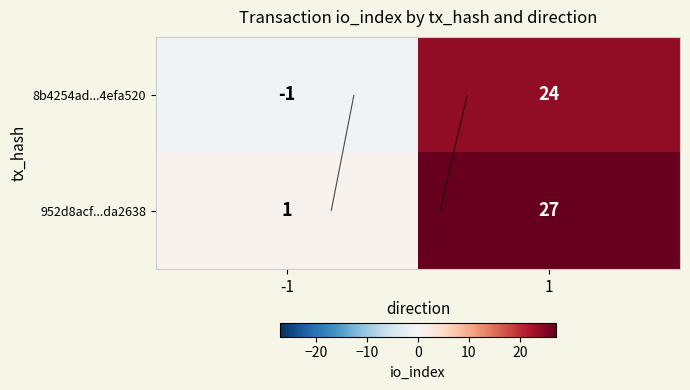

Rank the series by their average value, from lowest to highest.

8b4254ad...4efa520, 952d8acf...da2638